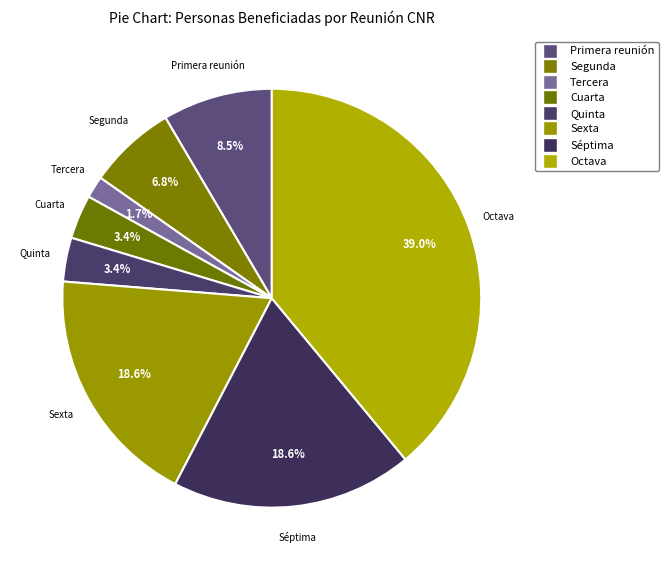

How many slices are in this pie chart?

8